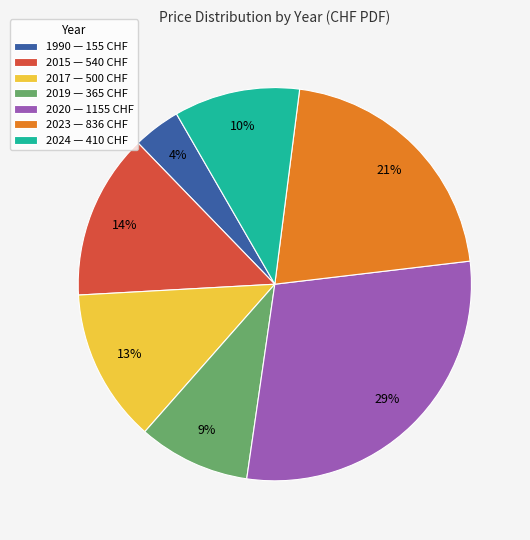

Is there a majority slice in this chart?

No